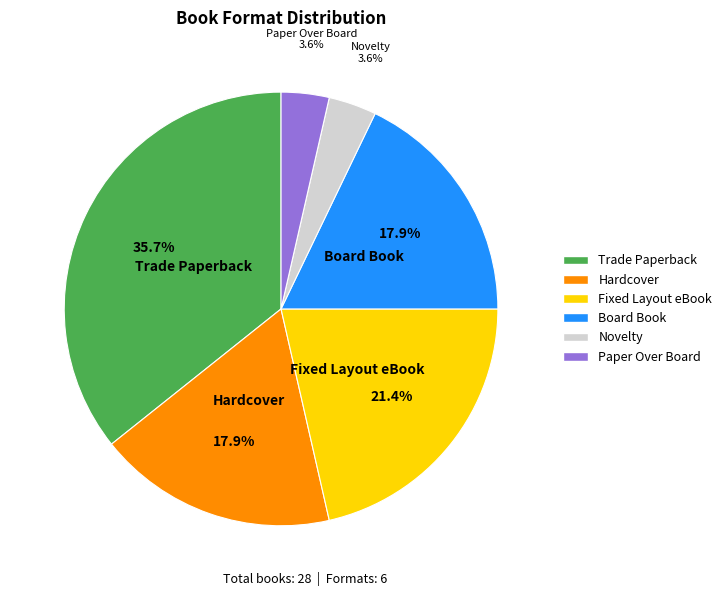

The Paper Over Board slice represents 4% of the pie. True or false?

True